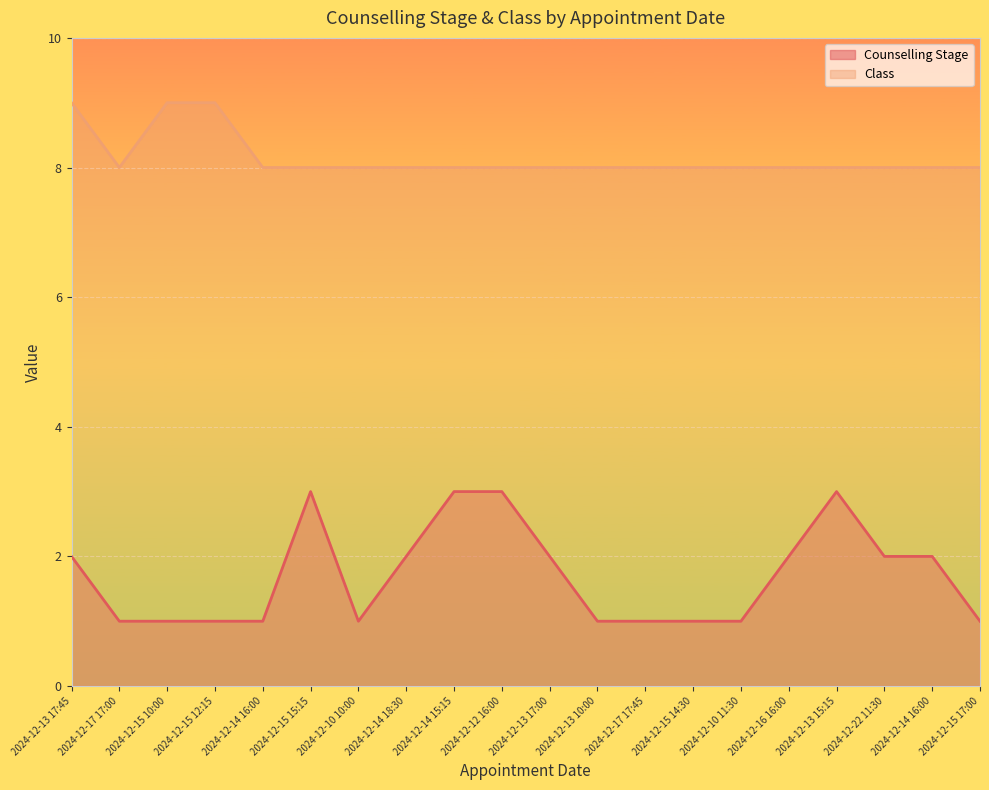

Where does the Counselling Stage series first go above 2?

2024-12-15 15:15